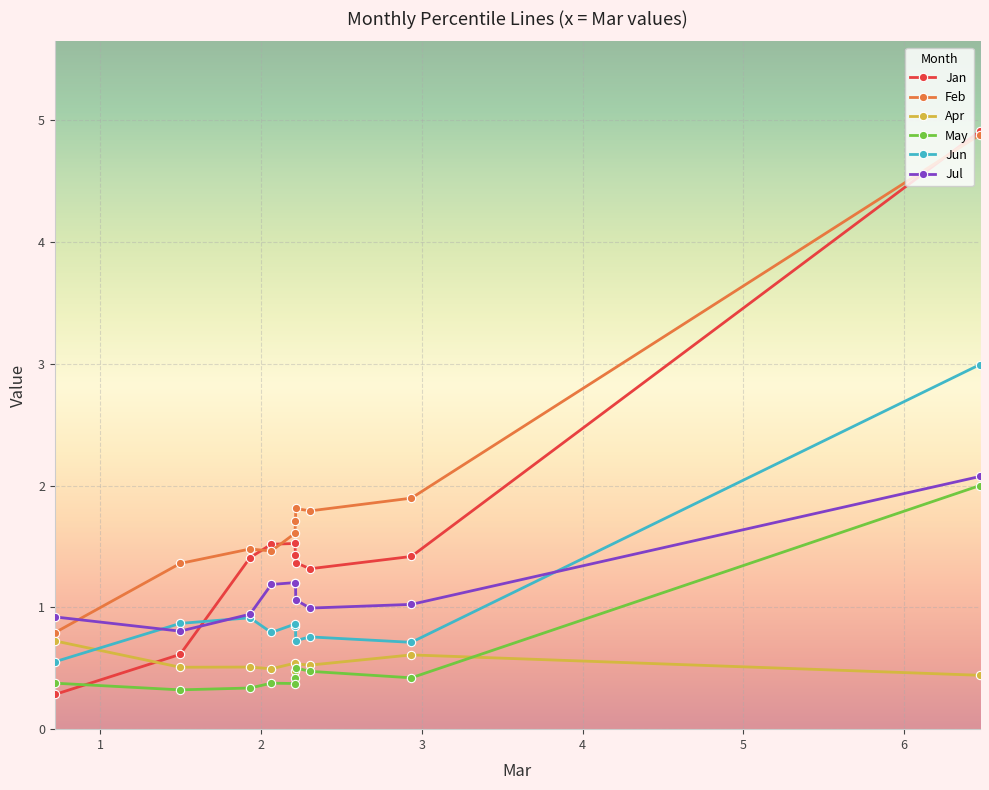

Which series has the largest range (max minus min)?

Jan